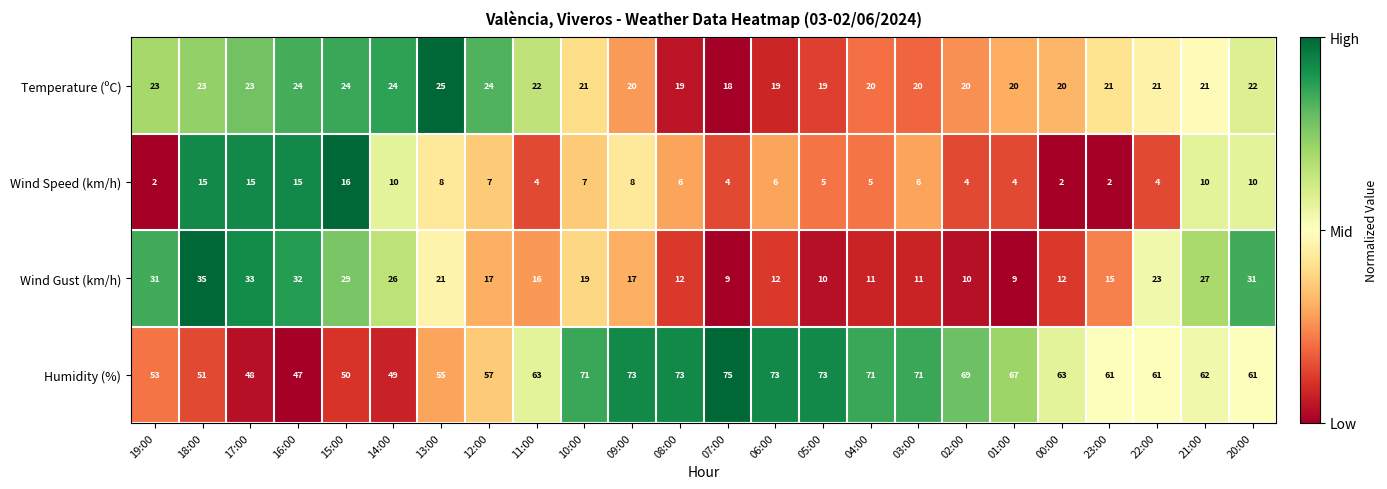

Which series has the largest total across all categories?

Humidity (%)